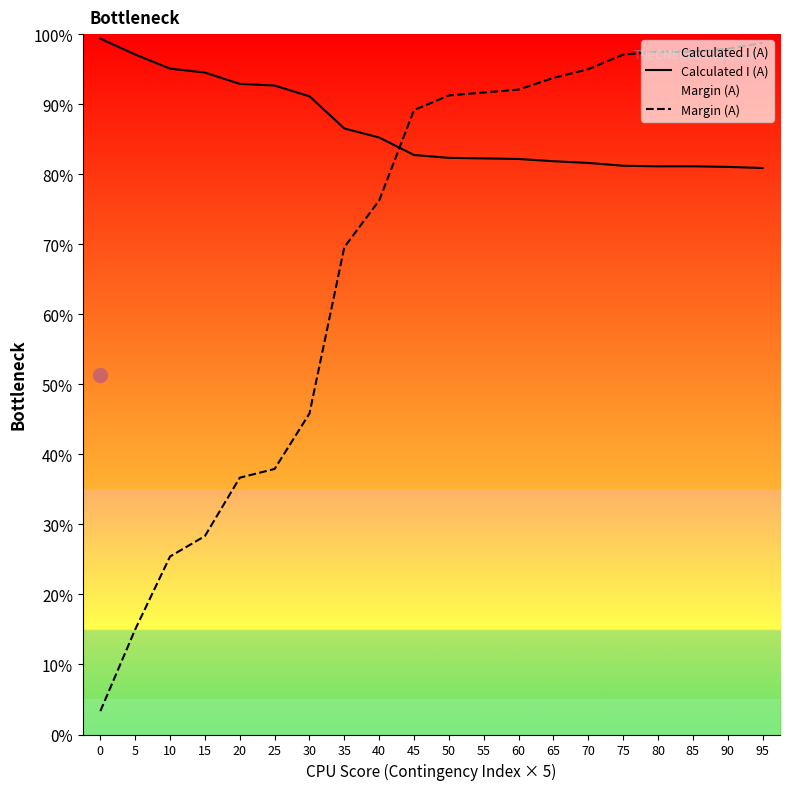

True or false: Margin (A) has a value of 61.9 at 55.

False